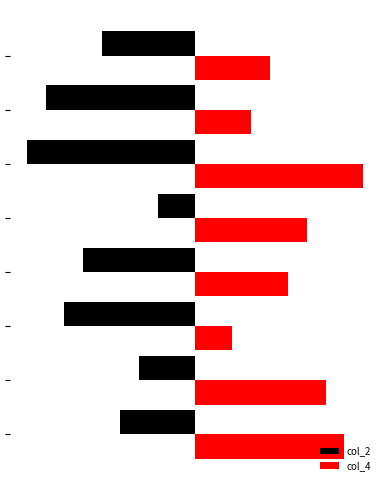

How many data points in col_4 are above 6?

3